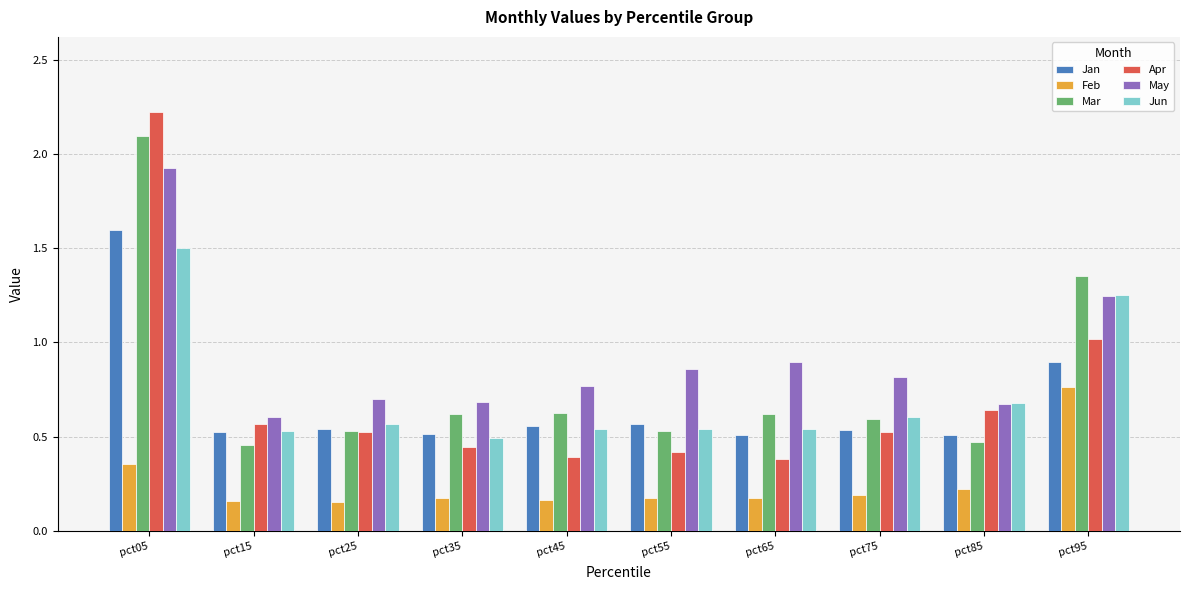

The value of Mar at pct95 is 2.0. True or false?

False